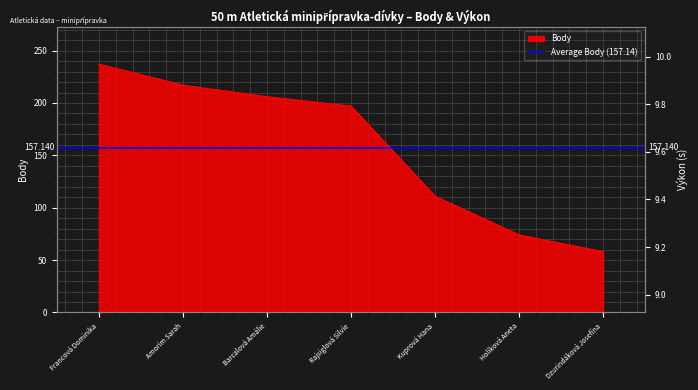

Does the chart display data point markers on the line(s)?

No